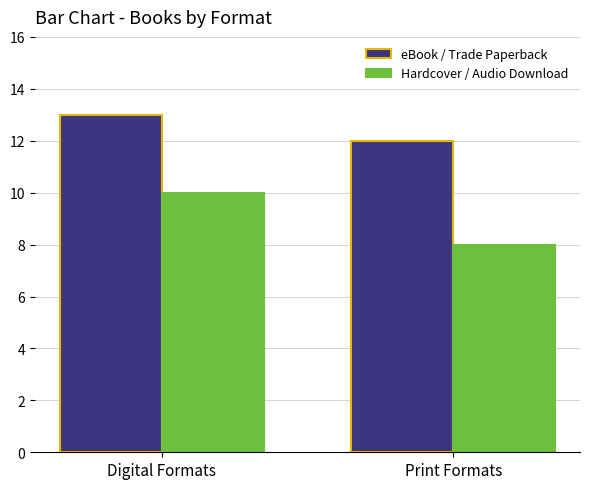

What position from the right is Print Formats?

1